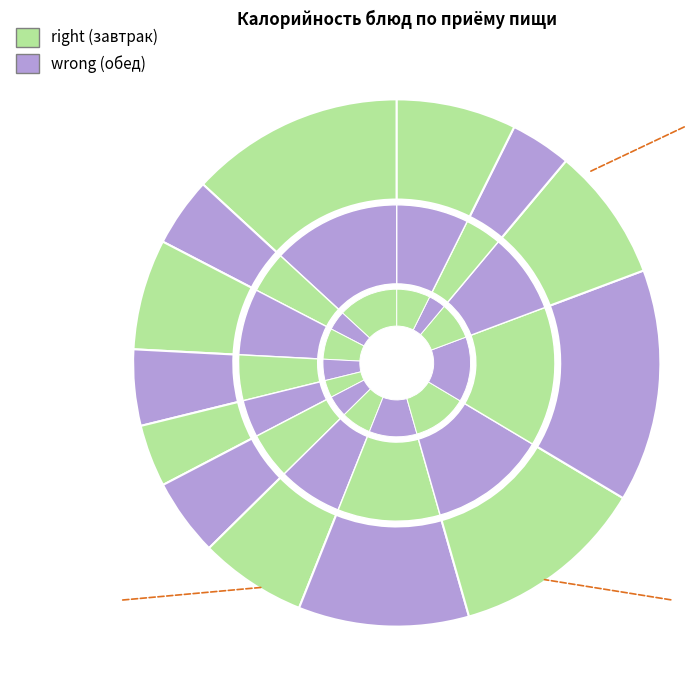

Rank the categories by value from lowest to highest.

Хлеб пшеничный (обед), Сыр порционный, Чай фруктовый, Масло сливочное, Йогурт 2,5%, Салат из свеклы, Хлеб пшеничный (завтрак), Хлеб ржаной, Компот из кураги, Рассольник с мясом, Оладьи из печени, Каша пшенная молочная, Макароны отварные